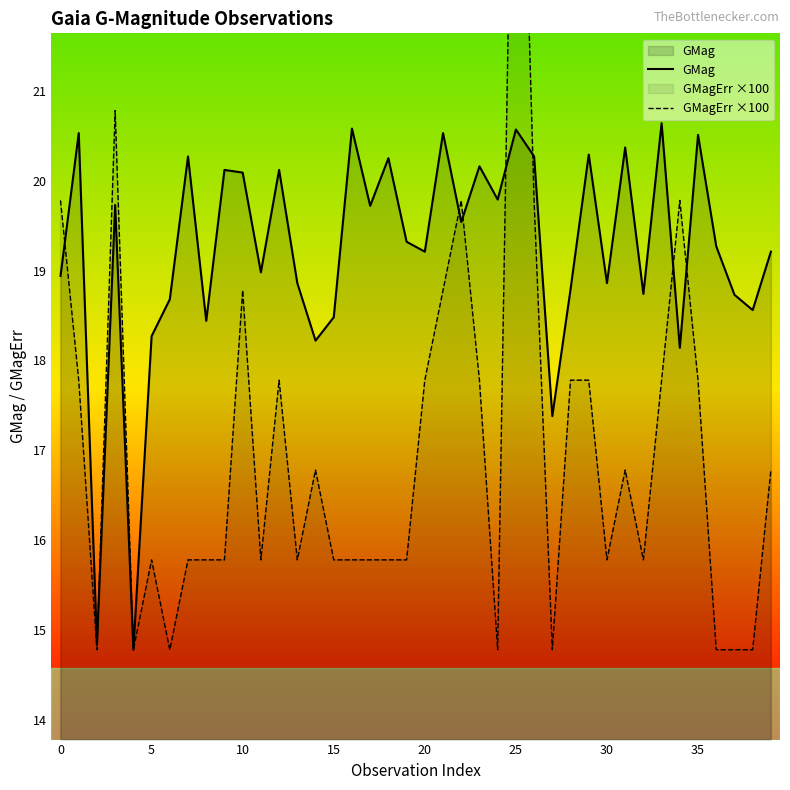

What is the difference between the second highest and second lowest values in the GMagErr ×100 series?

6.0